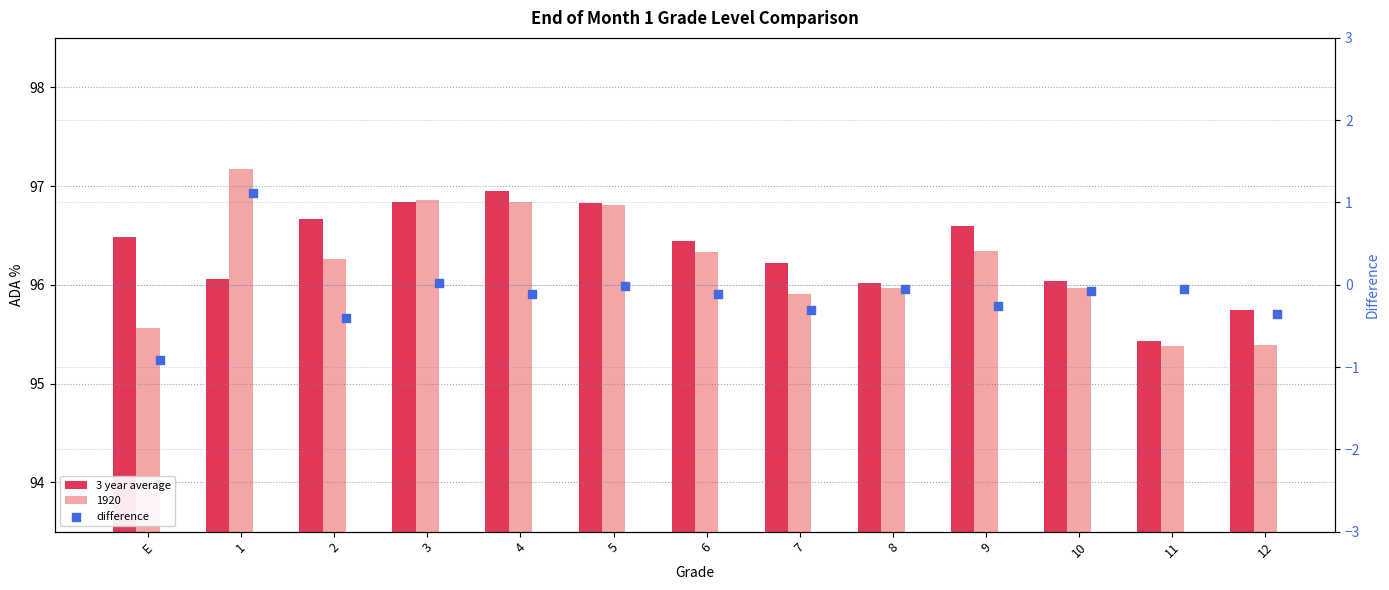

Which series has the largest total across all categories?

3 year average